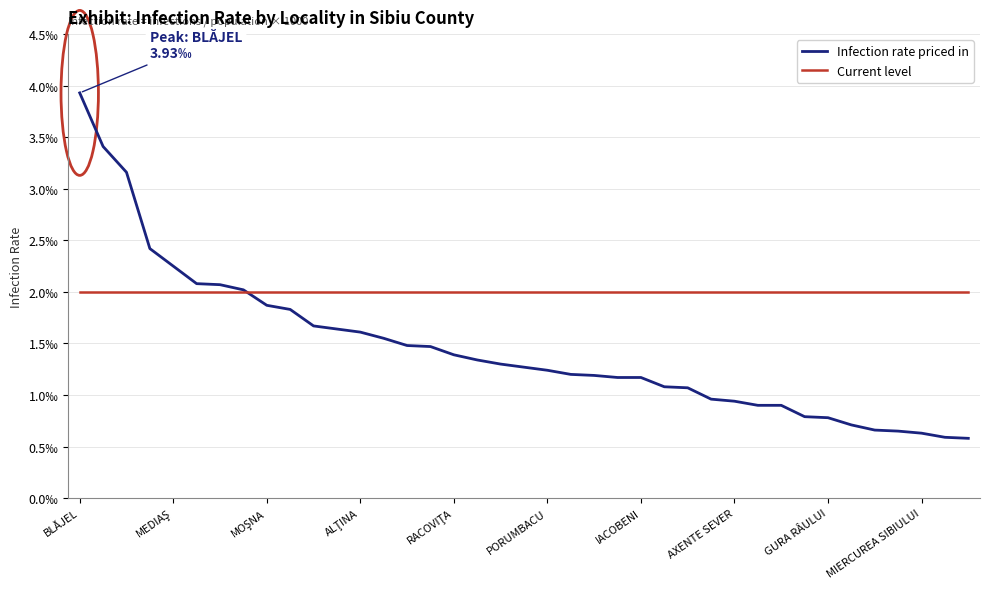

Which series has the largest total across all categories?

Current level